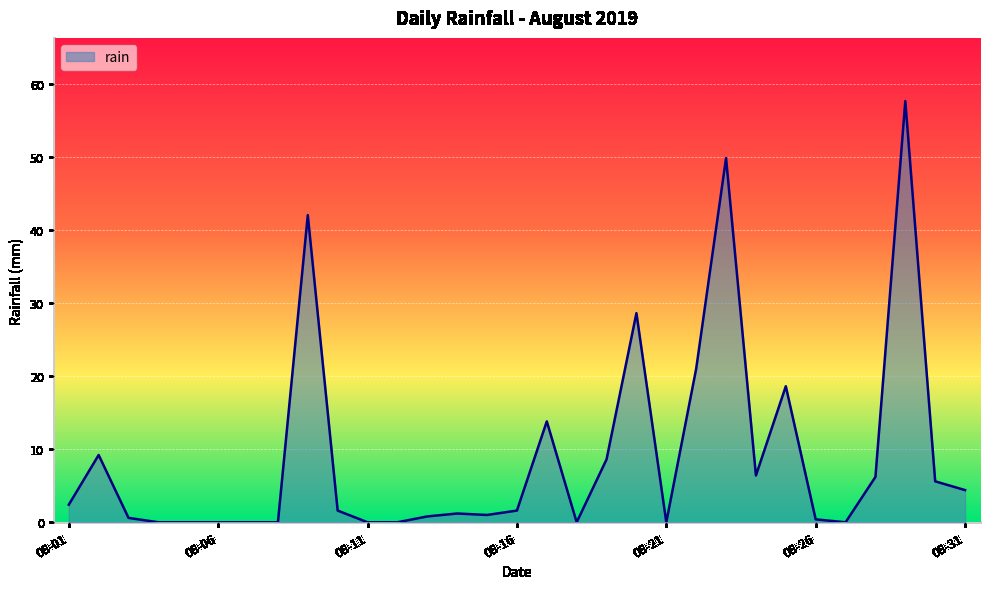

What is the difference between the maximum and minimum values?

57.6